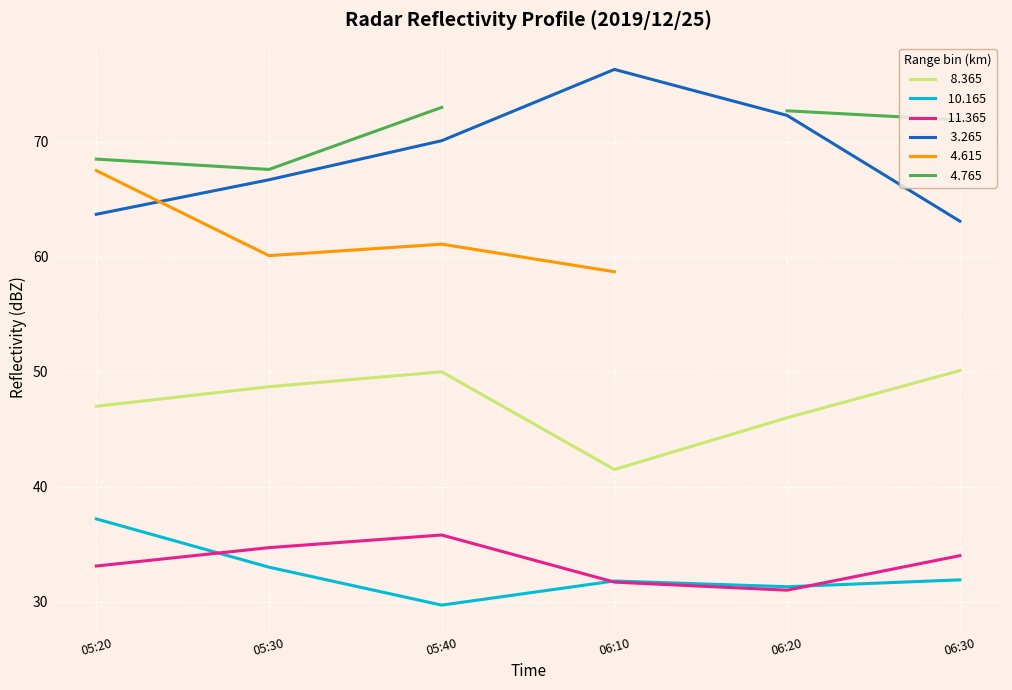

Which series has the largest total across all categories?

  3.265